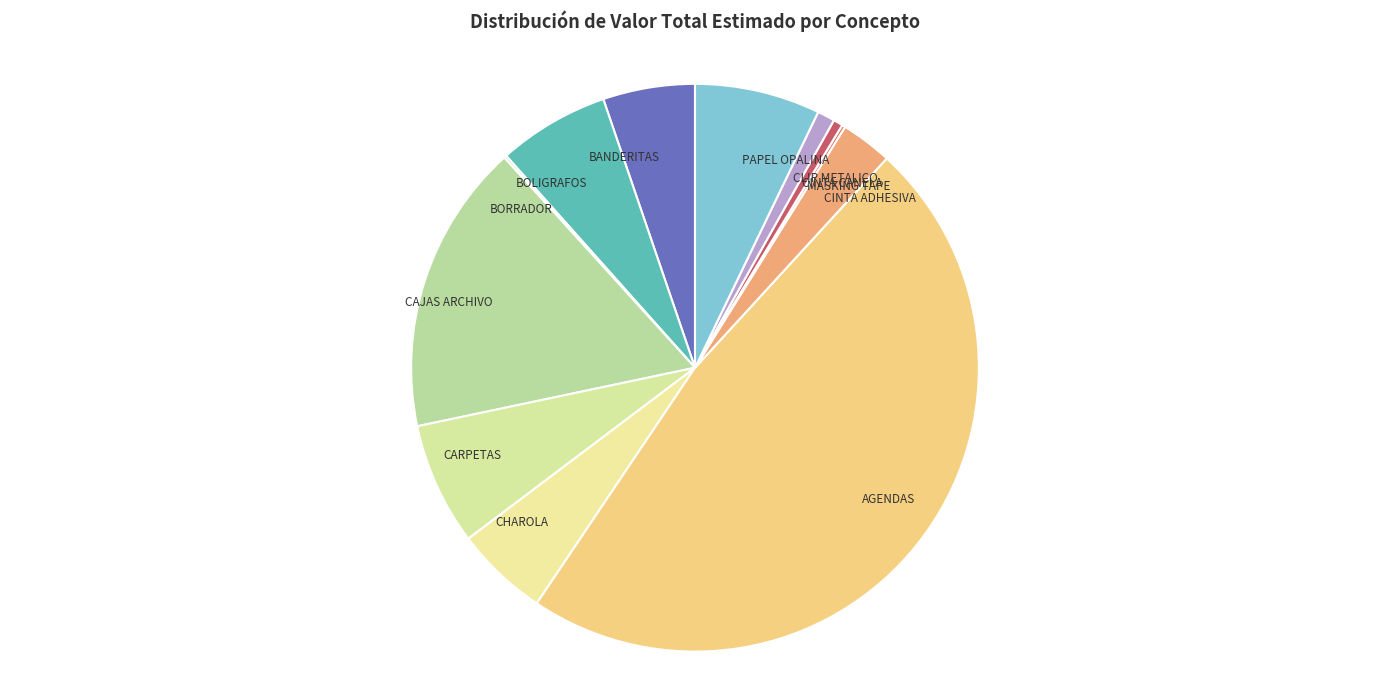

Does CAJAS ARCHIVO account for over 50% of the chart?

No